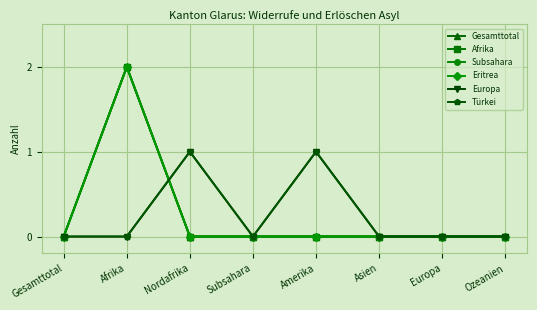

Does the chart have visible grid lines?

Yes